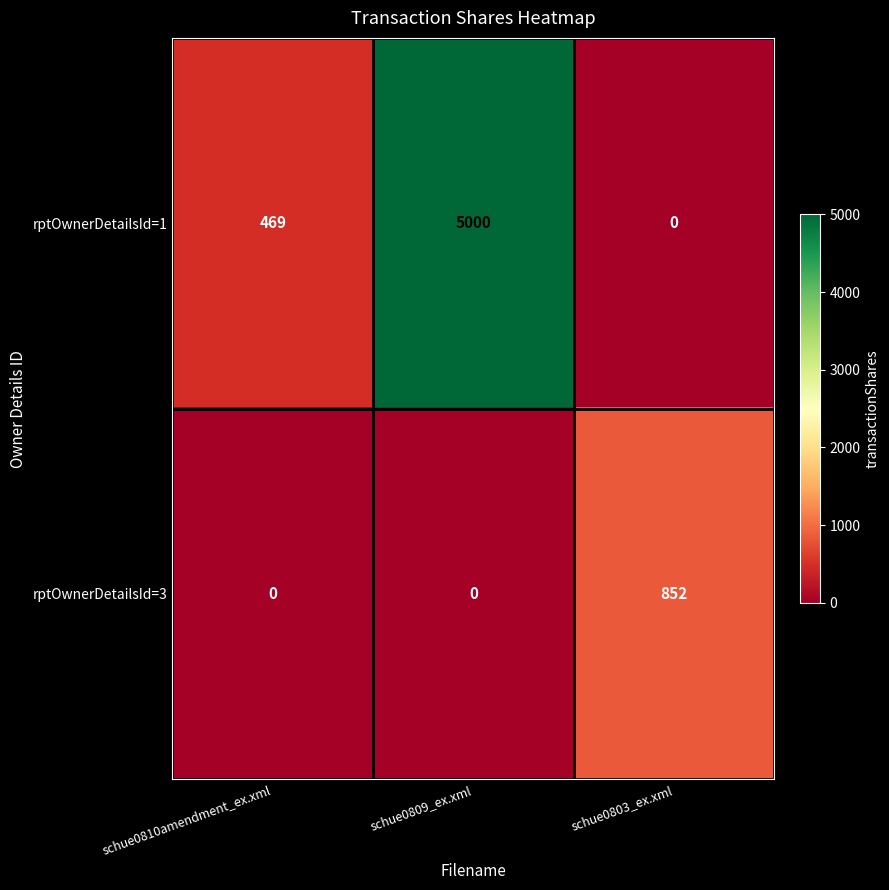

Reading right to left, list all the values displayed in this chart.

rptOwnerDetailsId=1: schue0803_ex.xml=0	schue0809_ex.xml=5000	schue0810amendment_ex.xml=469
rptOwnerDetailsId=3: schue0803_ex.xml=852	schue0809_ex.xml=0	schue0810amendment_ex.xml=0